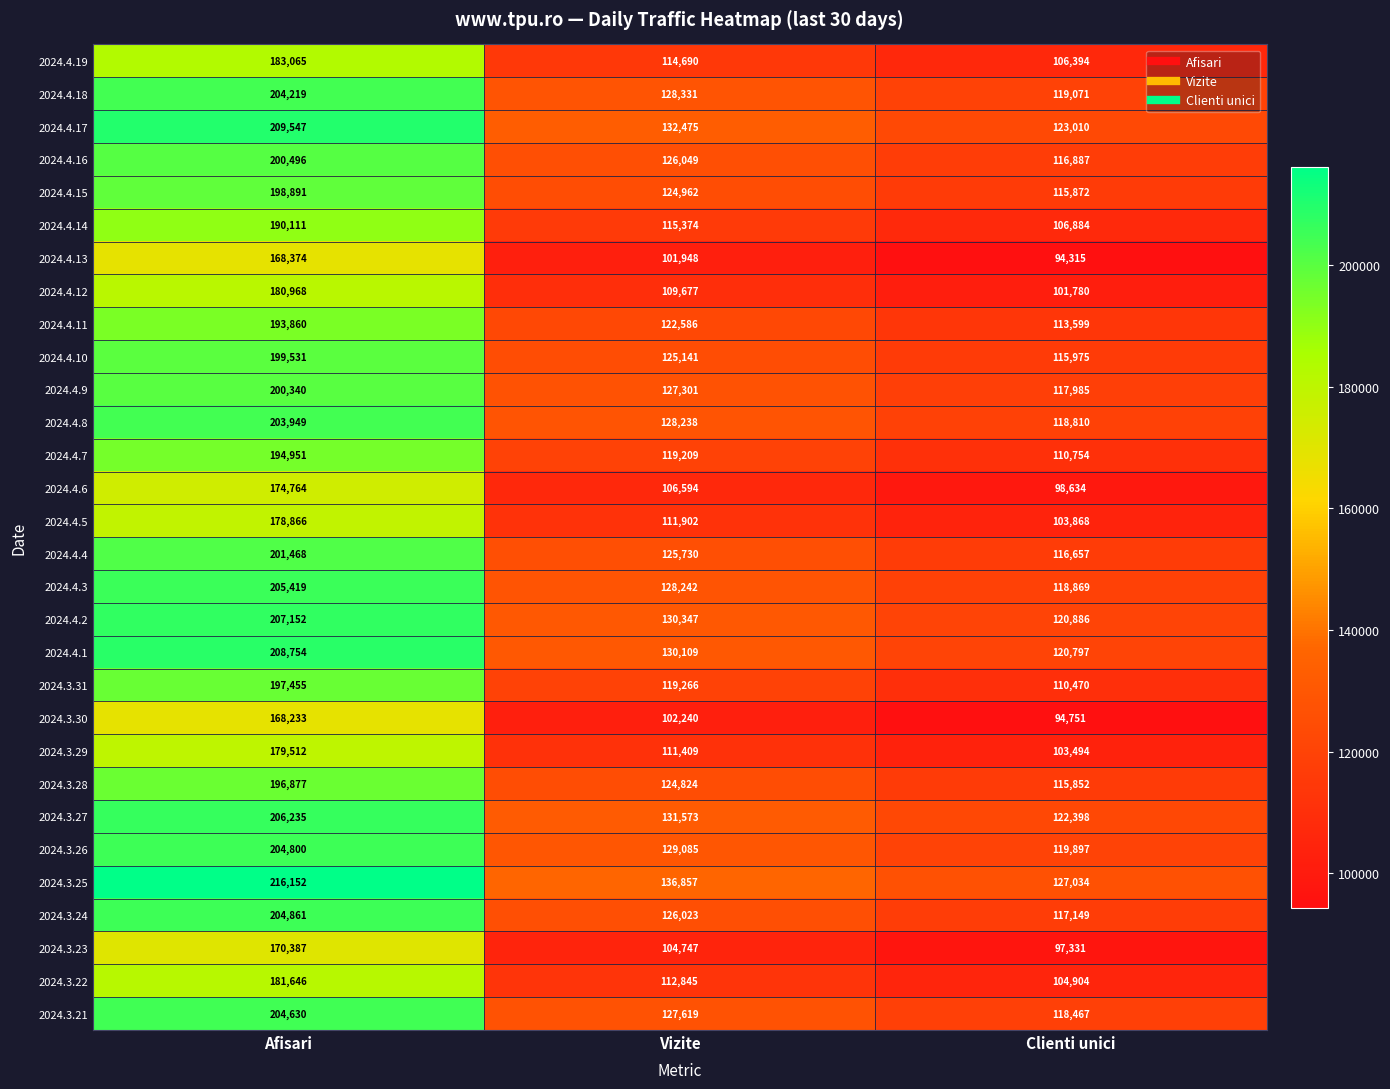

Count the 2024.3.29 values in the range 103494 to 179512.

3